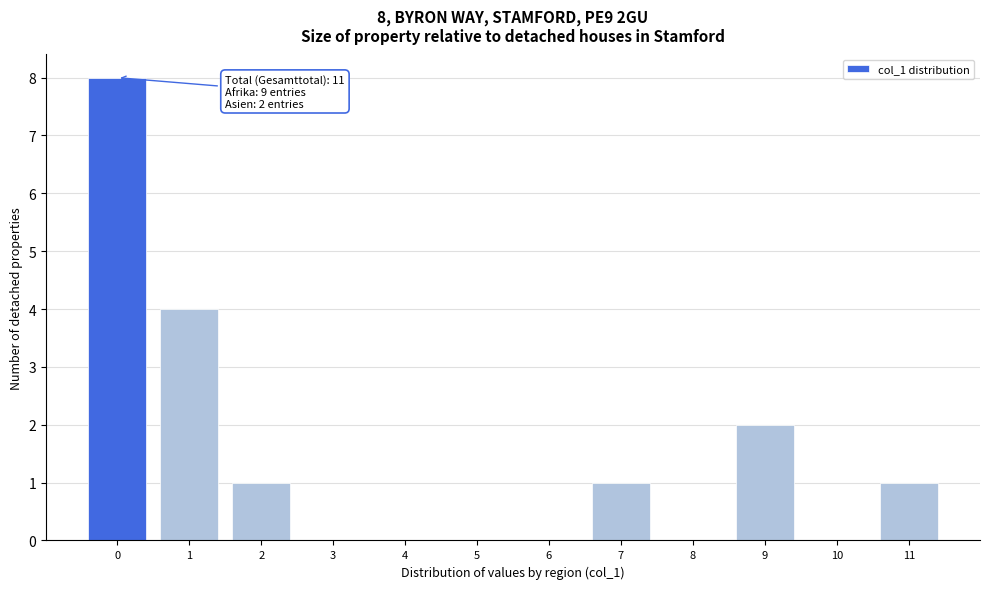

Reading right to left, list all the values displayed in this chart.

11=1	10=0	9=2	8=0	7=1	6=0	5=0	4=0	3=0	2=1	1=4	0=8